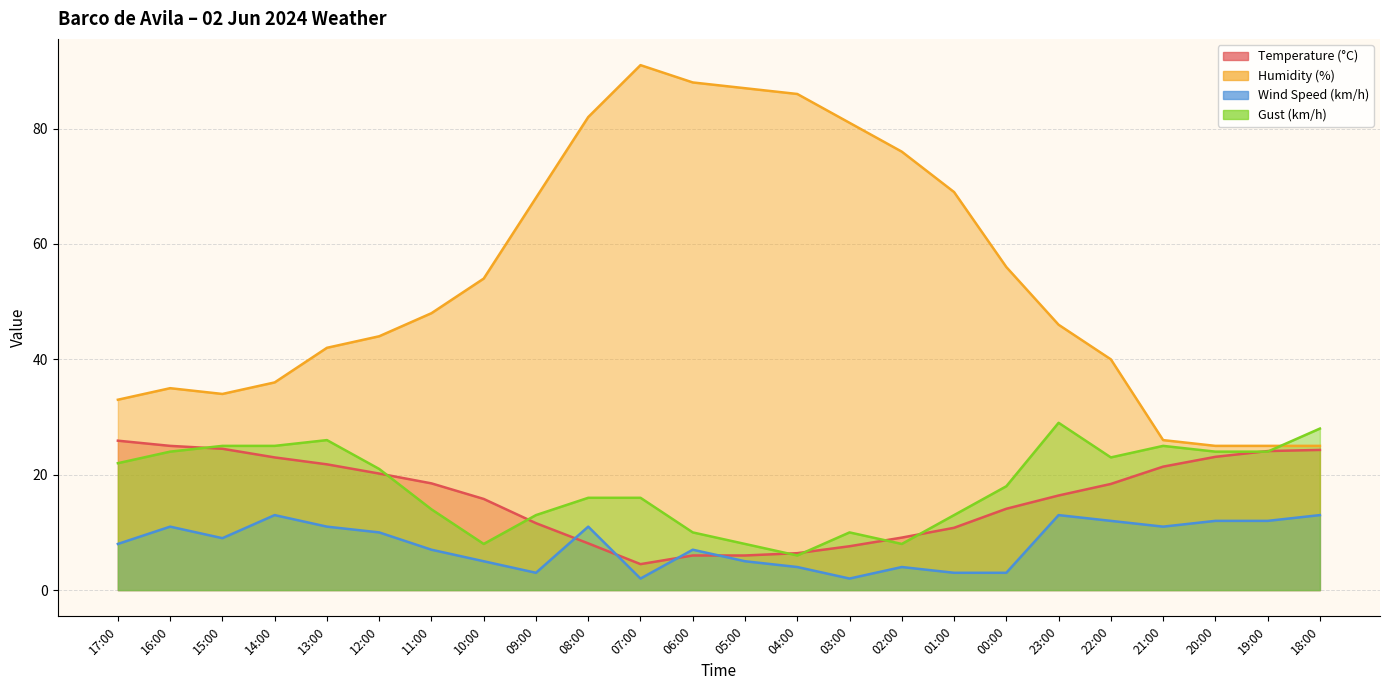

Rank the series at 15:00 from highest to lowest value.

Humidity (%), Gust (km/h), Temperature (°C), Wind Speed (km/h)